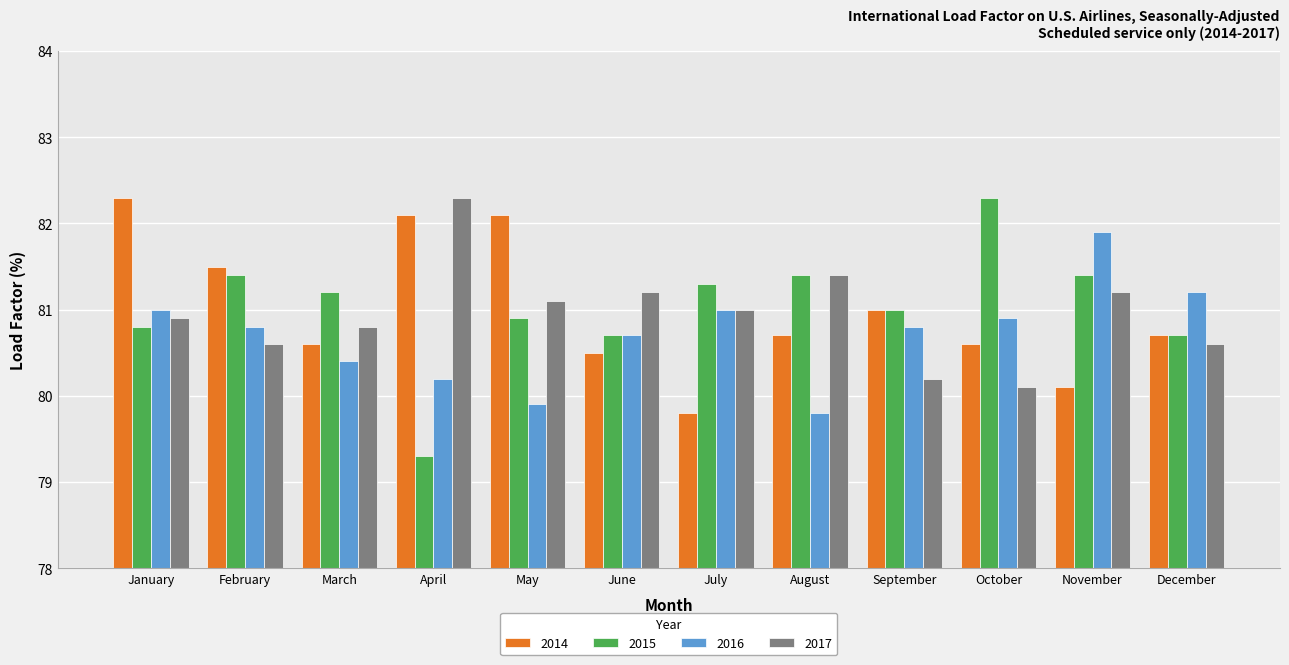

Which category has the highest value in the 2016 series?

November